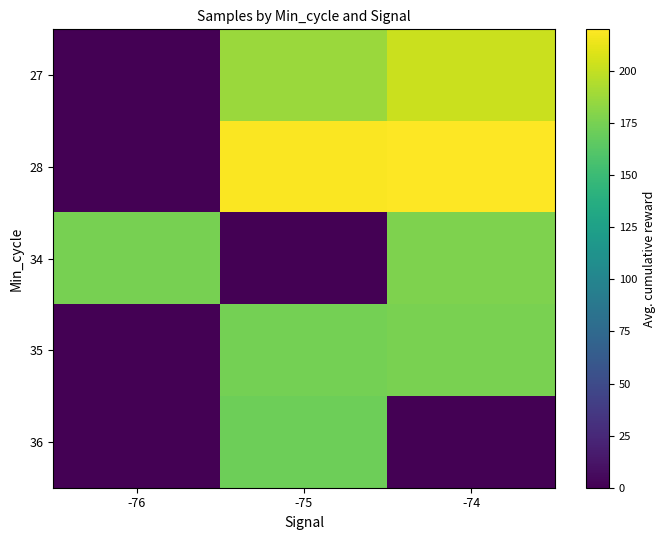

Which label corresponds to the smallest value in the chart?

-76